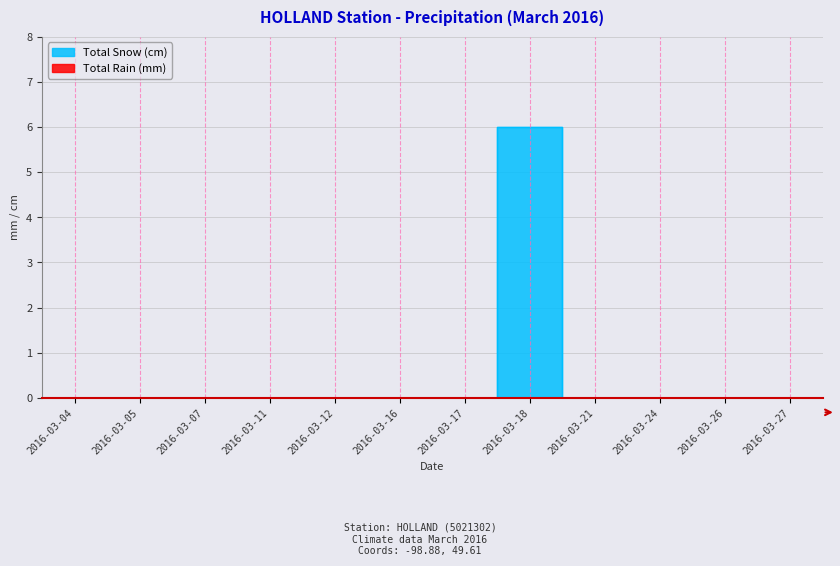

Reading right to left, list all the values displayed in this chart.

2016-03-27=0	2016-03-26=0	2016-03-24=0	2016-03-21=0	2016-03-18=6	2016-03-17=0	2016-03-16=0	2016-03-12=0	2016-03-11=0	2016-03-07=0	2016-03-05=0	2016-03-04=0